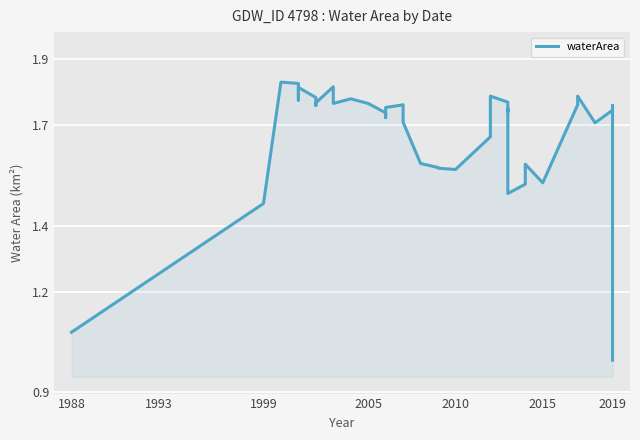

Read the value at 2019.

1.8